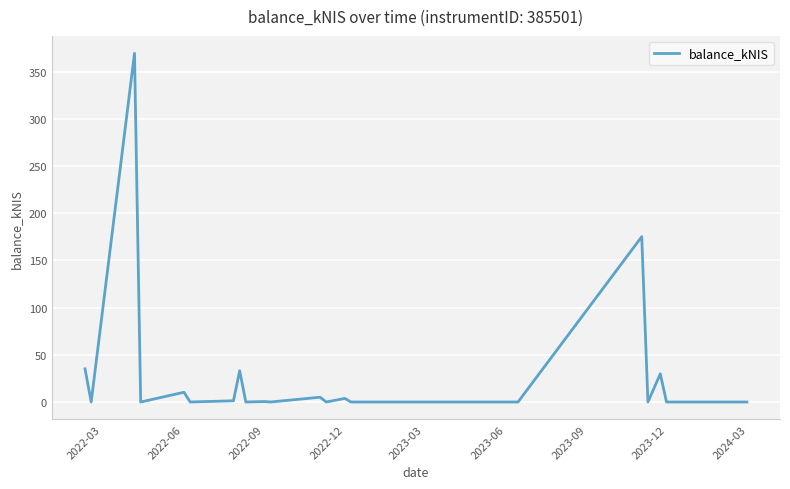

What is the greatest value displayed?

369.5